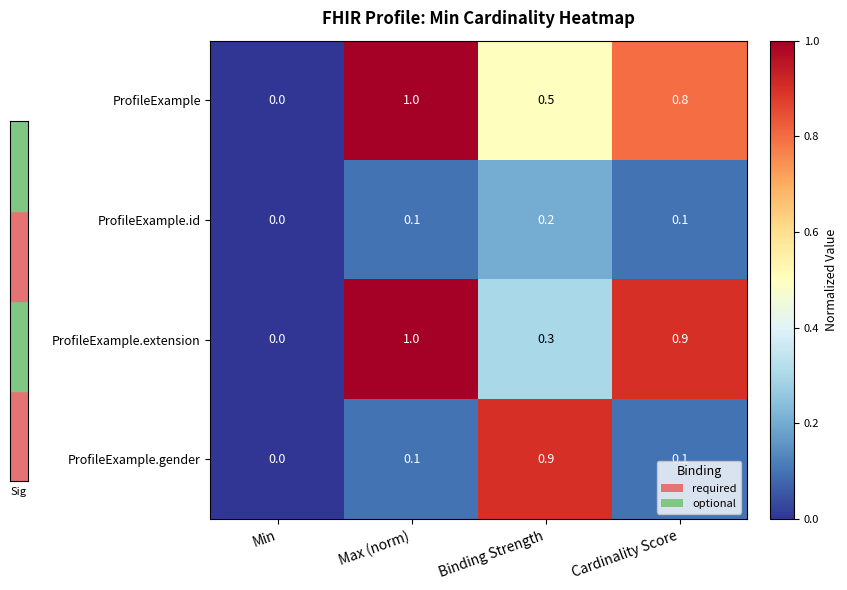

What is the sum of all ProfileExample.extension values?

2.2